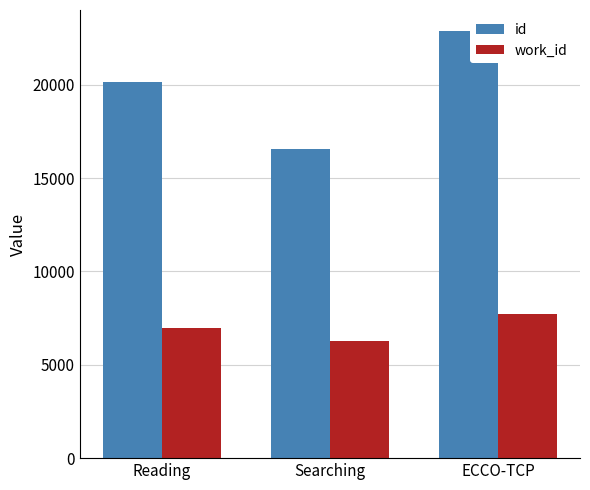

List the series in order of their peak value, highest first.

id, work_id